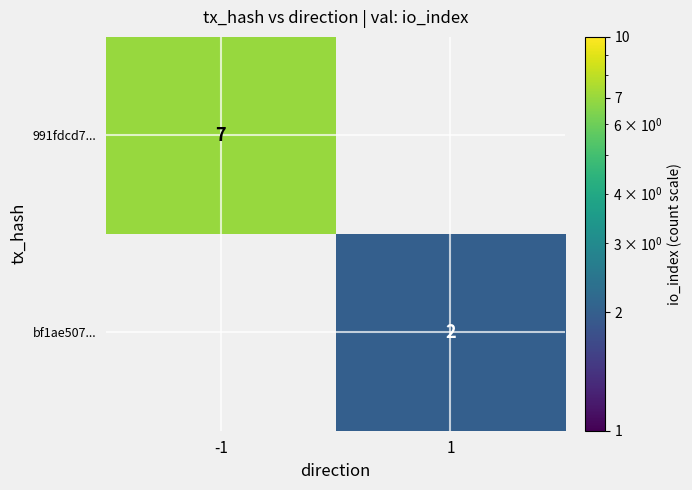

The 991fdcd7... series shows 4 at -1. True or false?

False